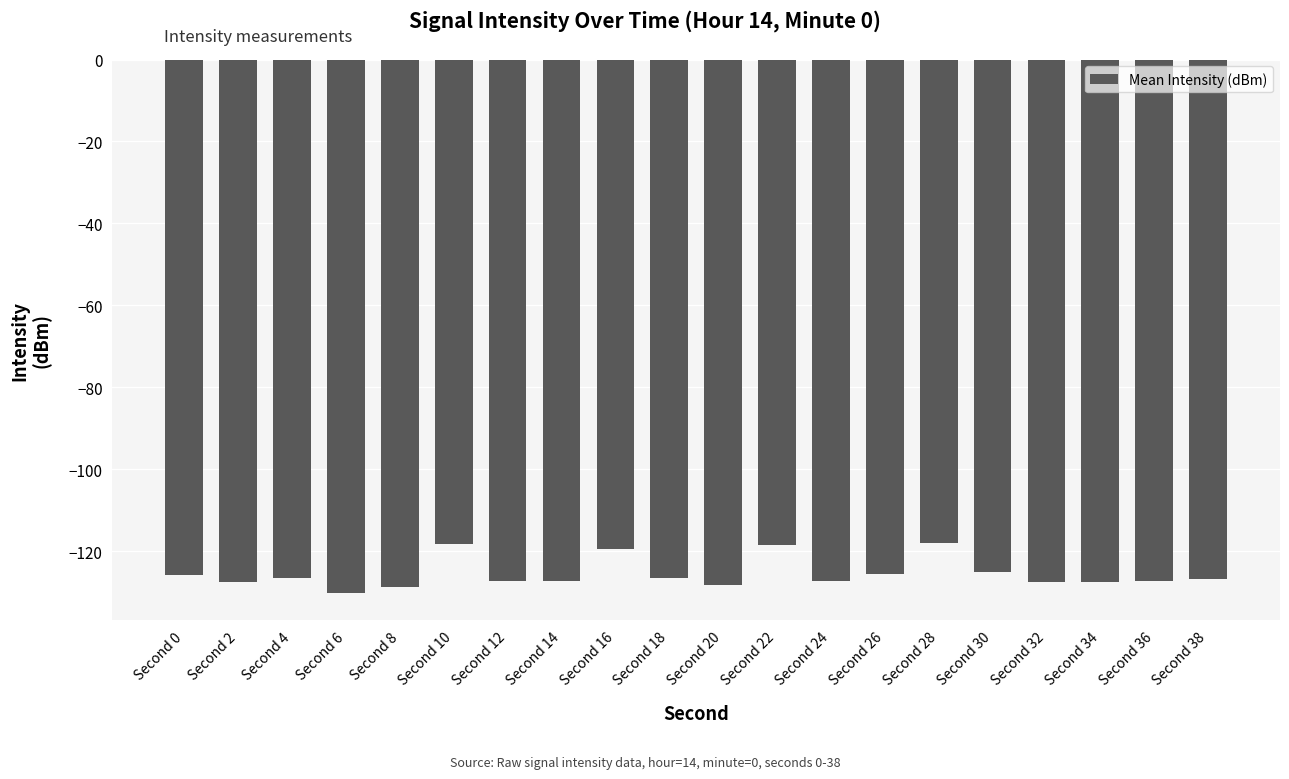

What is the minimum value shown in the chart?

-130.2